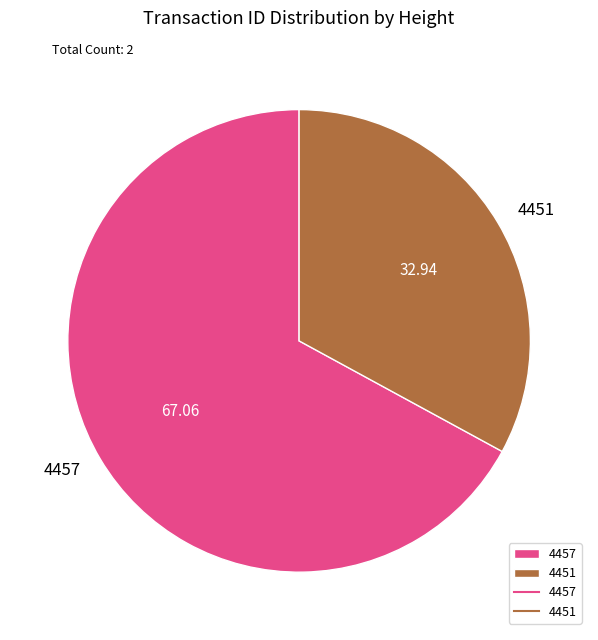

Rank the categories by value from highest to lowest.

4457, 4451